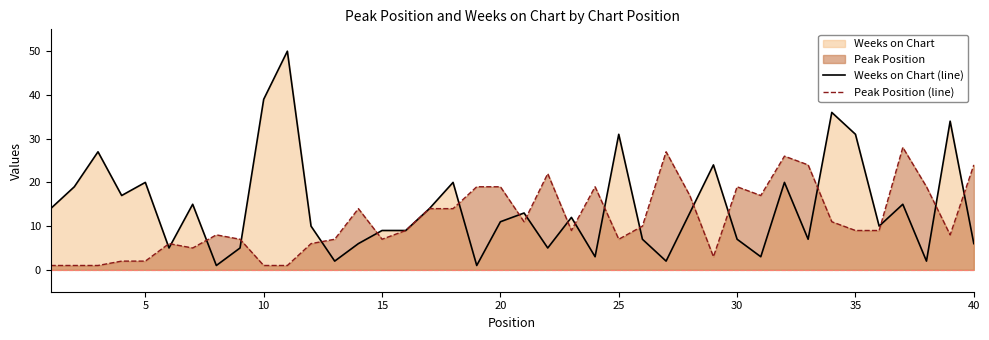

How many categories are shown in the chart?

40